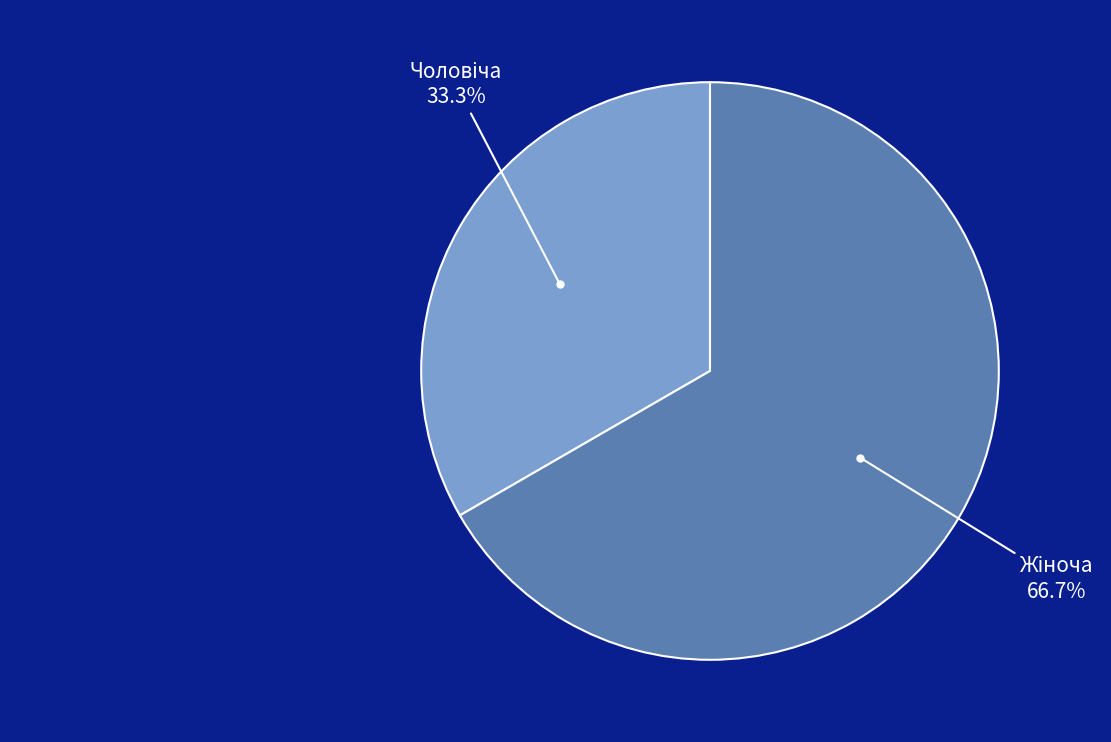

How many slices are in this pie chart?

2